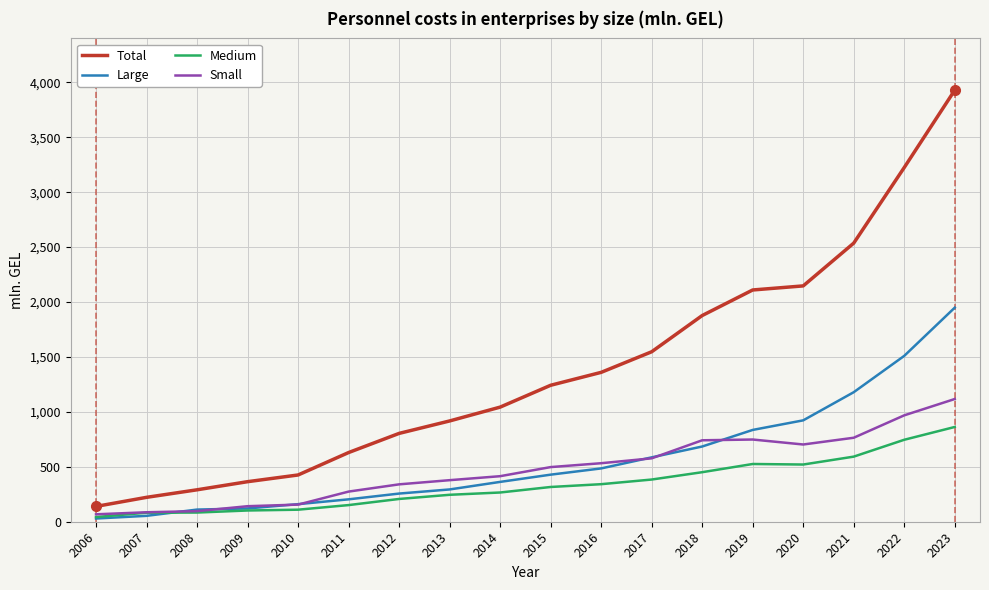

What is the highest value of the Small series?

1117.1